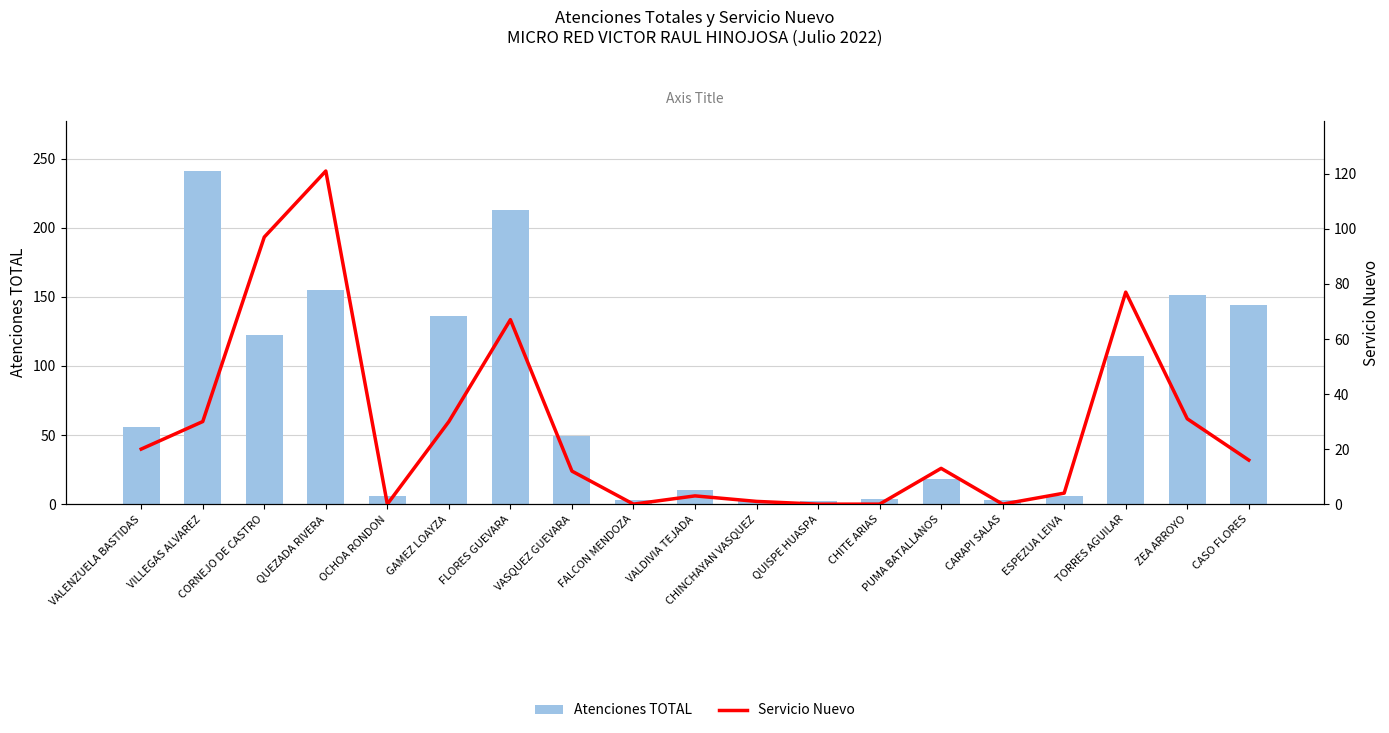

Rank the series by their average value, from highest to lowest.

Atenciones TOTAL, Servicio Nuevo